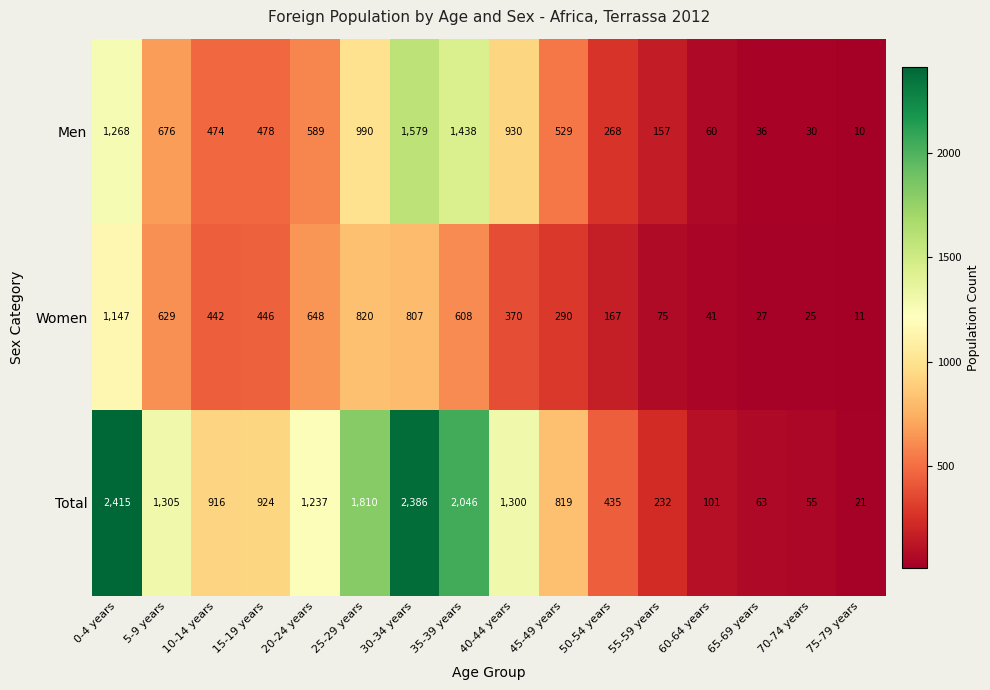

List the labels in order of Men value, largest first.

30-34 years, 35-39 years, 0-4 years, 25-29 years, 40-44 years, 5-9 years, 20-24 years, 45-49 years, 15-19 years, 10-14 years, 50-54 years, 55-59 years, 60-64 years, 65-69 years, 70-74 years, 75-79 years